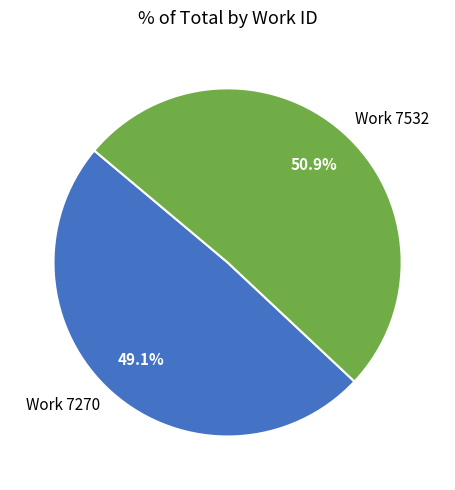

To the nearest percent, what portion does Work 7270 represent?

49%